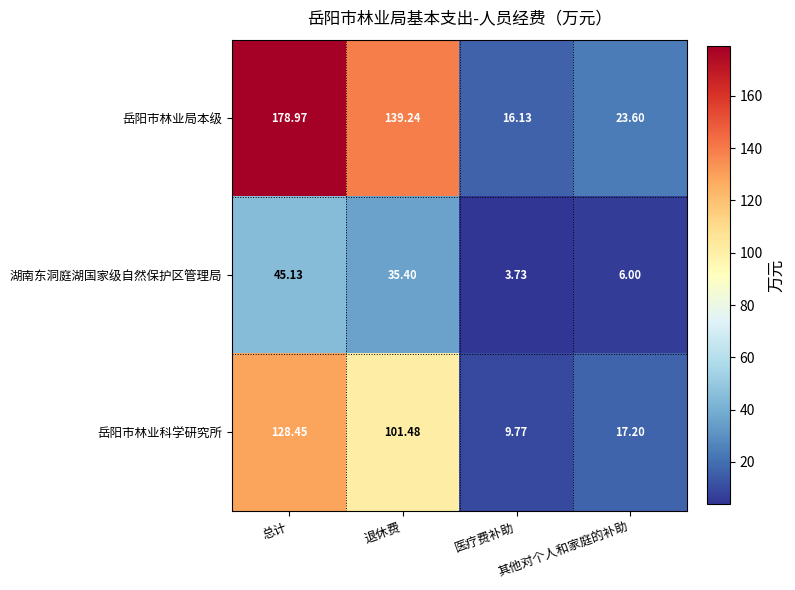

Which series has the largest range (max minus min)?

岳阳市林业局本级